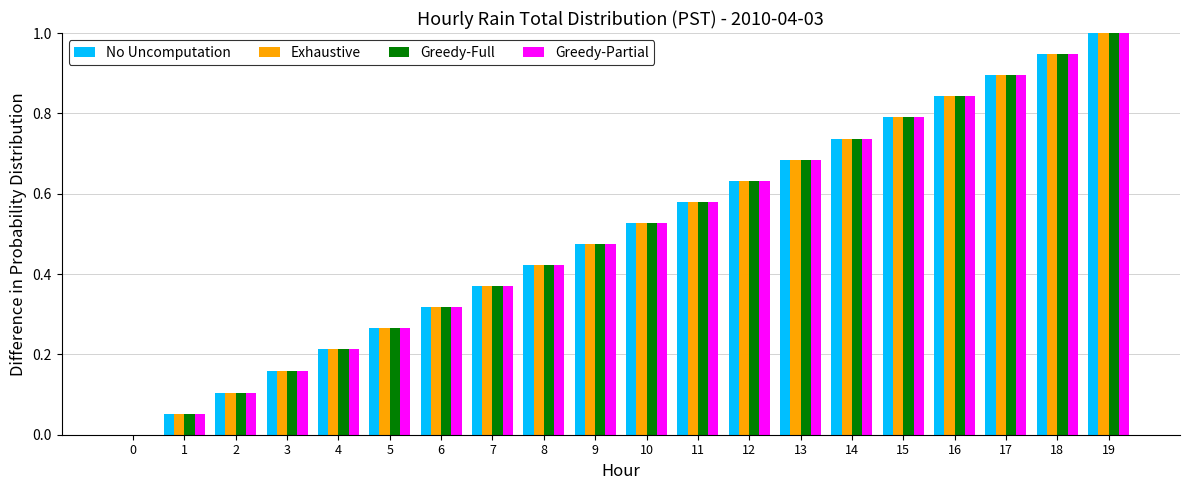

At which category is the sum across all series the highest?

19